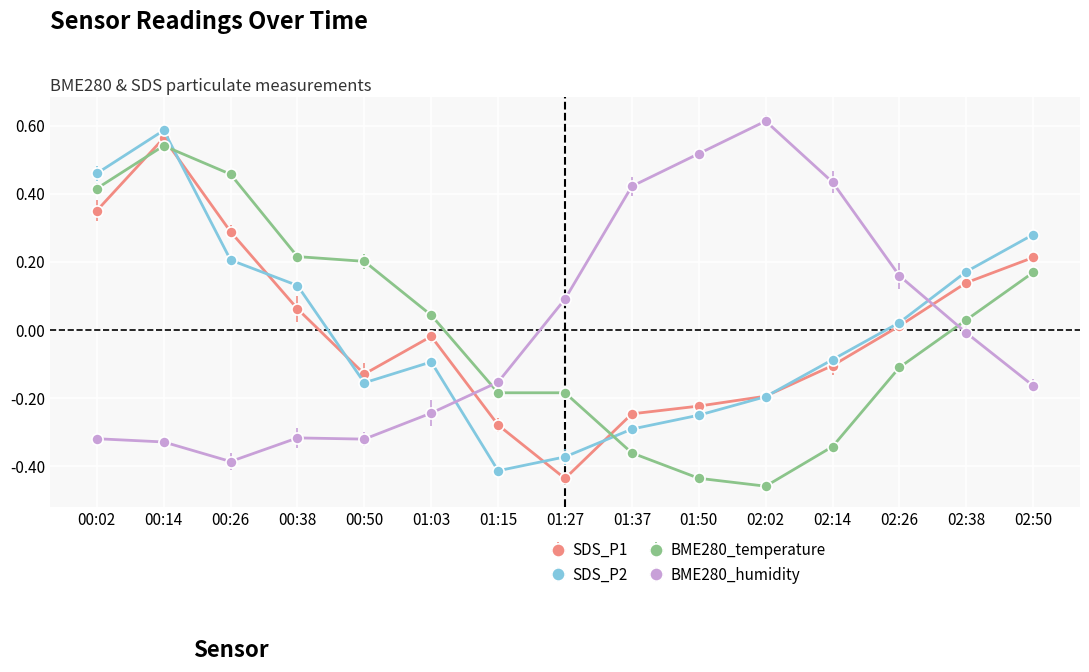

At 01:03, list the series in order from smallest to largest.

BME280_humidity, SDS_P2, SDS_P1, BME280_temperature